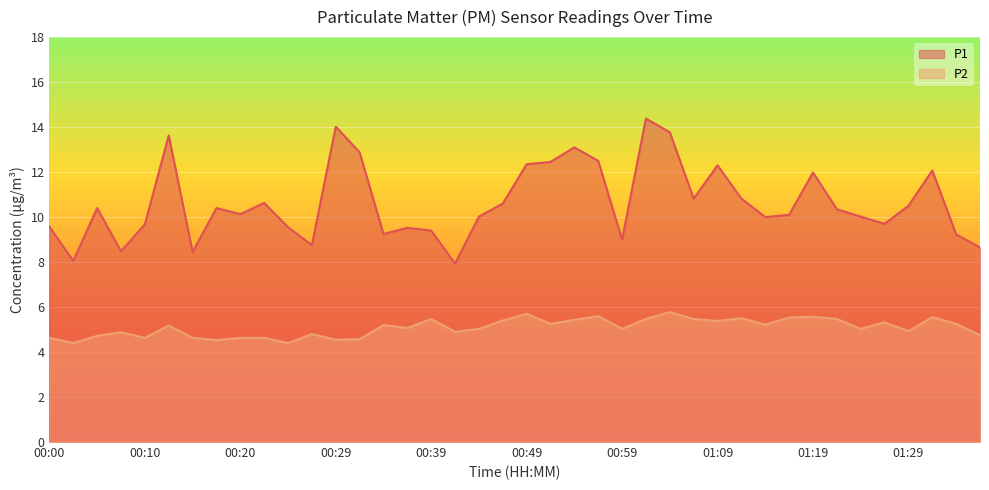

Which series has the largest total across all categories?

P1